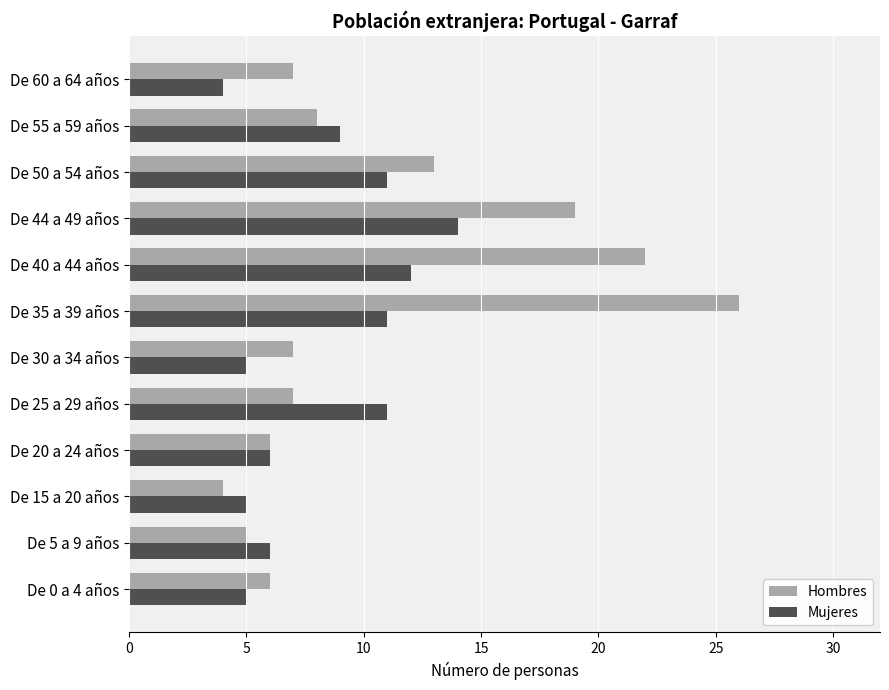

At which label does Hombres reach its minimum?

De 15 a 20 años